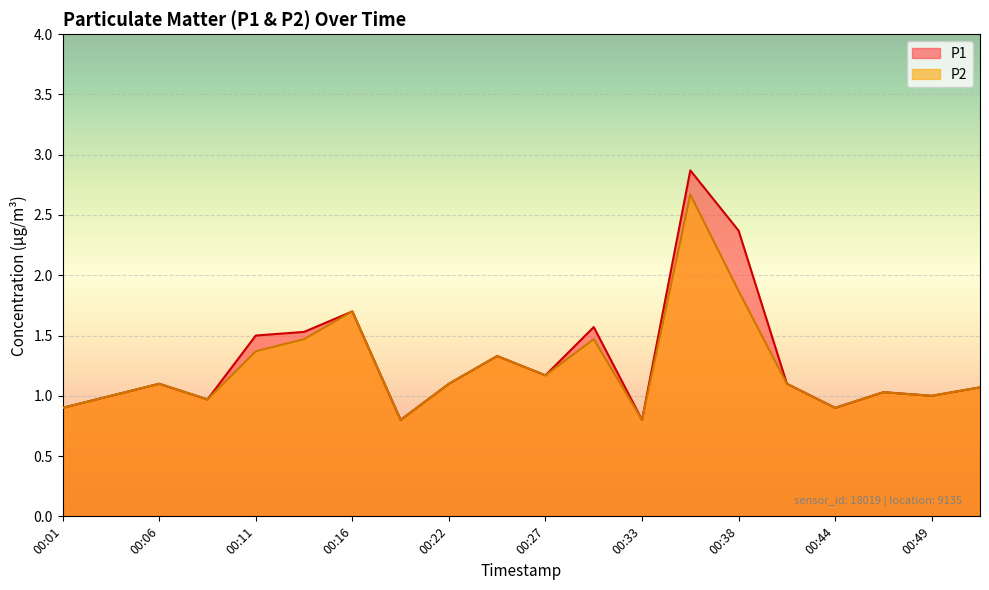

Where is the first local maximum for P2?

00:06